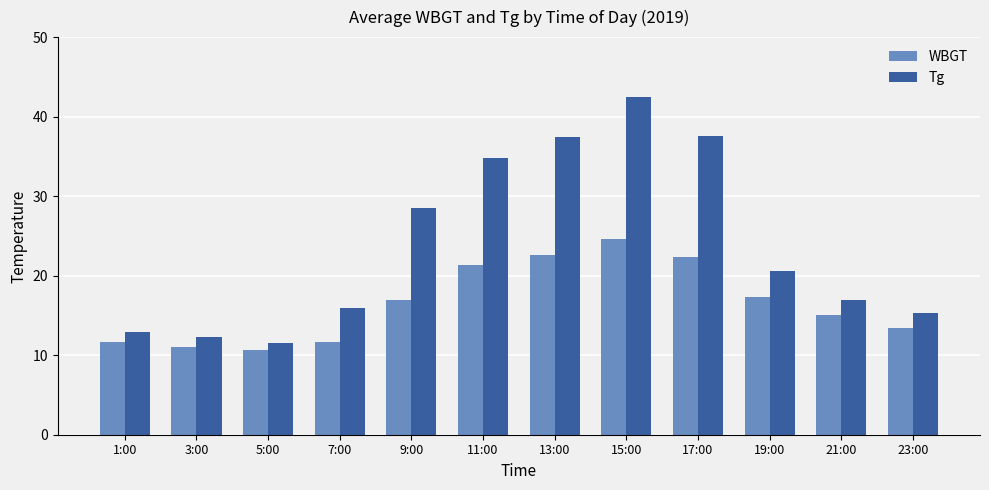

What is the maximum value shown in the chart?

42.5